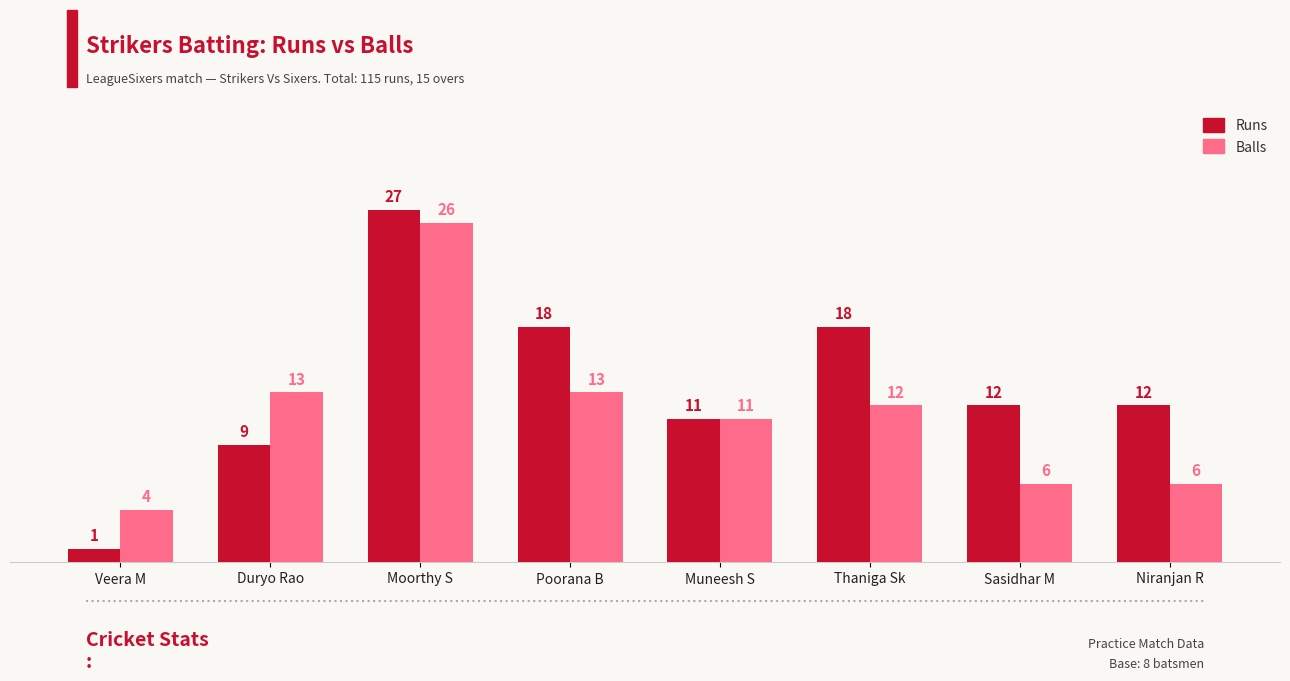

Which series changed the most between Duryo Rao and Moorthy S?

Runs